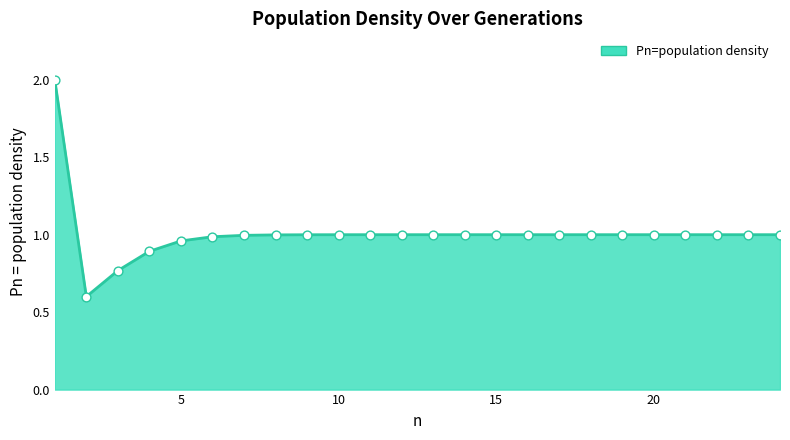

What is the difference between the maximum and minimum values?

1.4